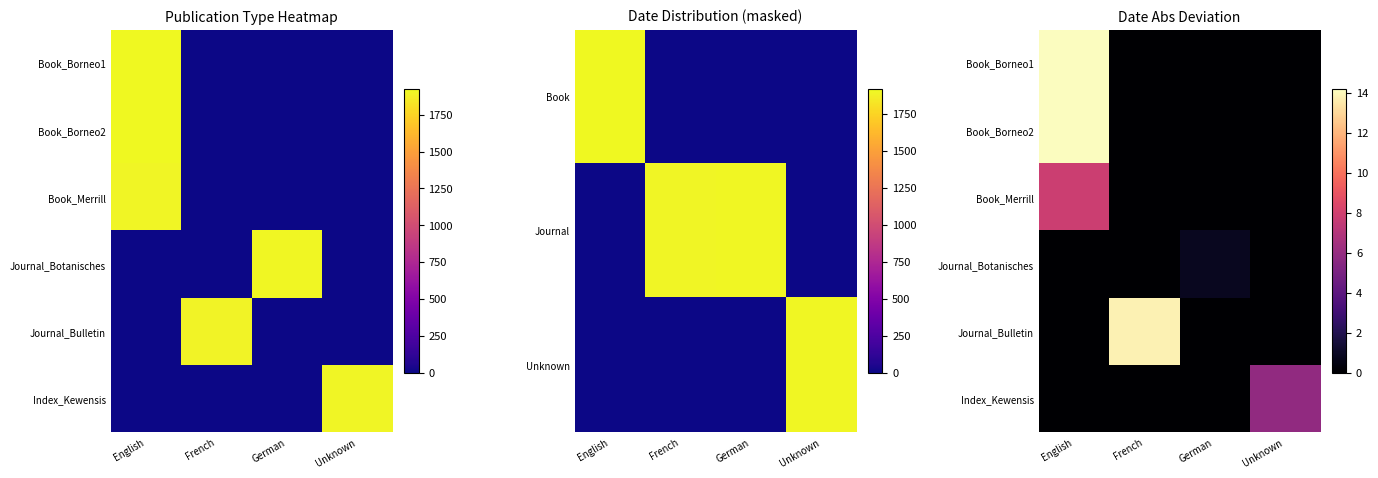

What is the difference between the maximum and minimum values in the Journal_Bulletin series?

13.8